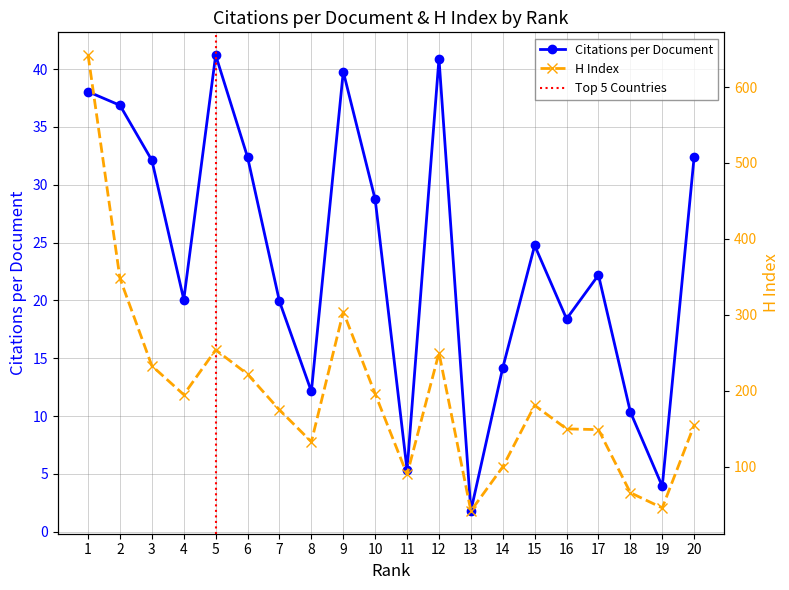

True or false: Citations per document and H index intersect in this chart.

False